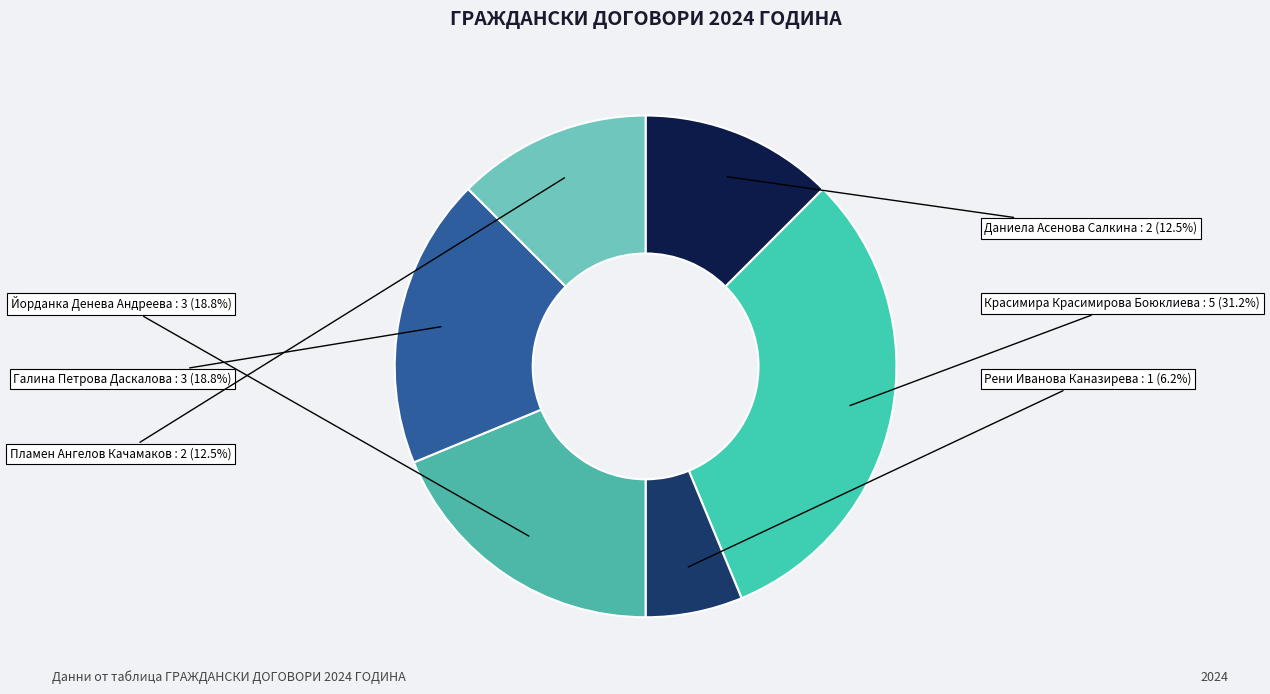

What is the ratio of the value at Йорданка Денева Андреева to the value at Рени Иванова Каназирева?

3.0